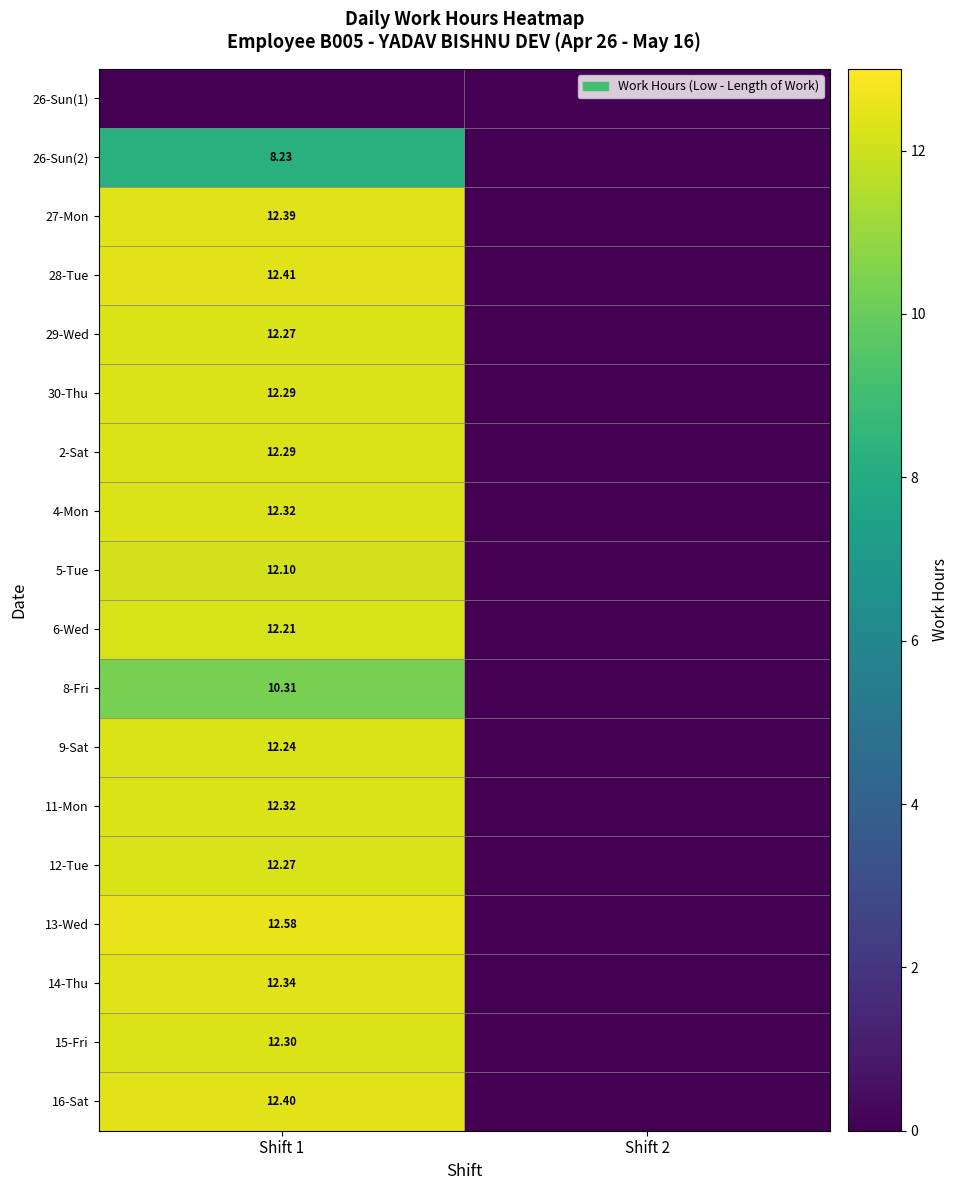

What is the highest value of the 13-Wed series?

12.6